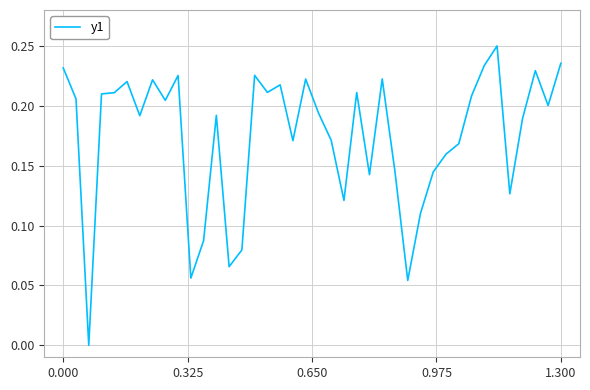

How many values exceed 0?

39